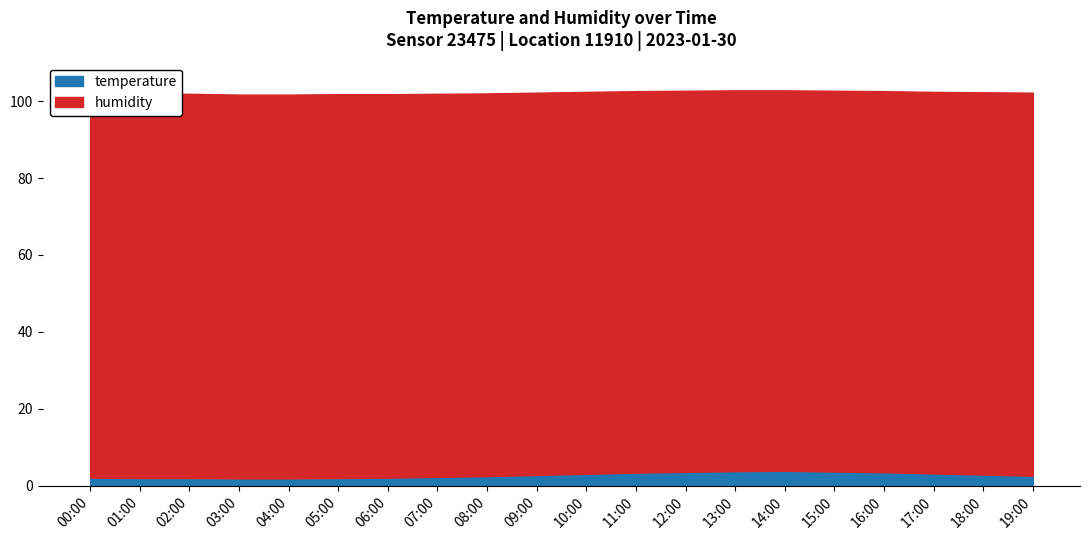

In temperature, how many points are higher than both neighbors (excluding endpoints)?

1